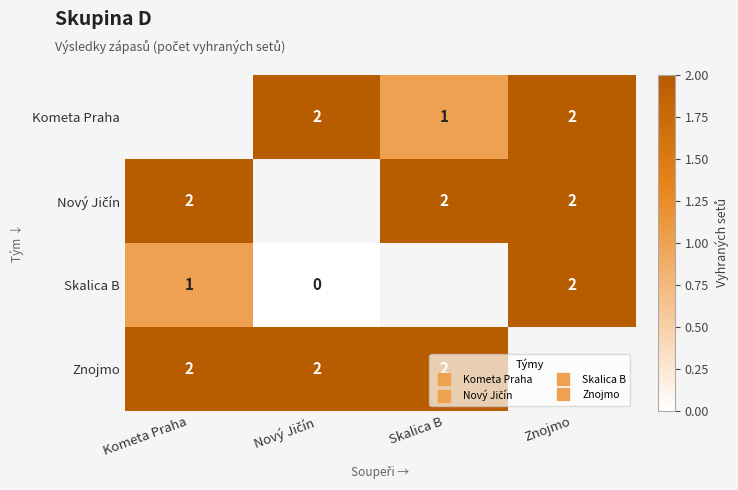

Read the Znojmo value at Skalica B.

2